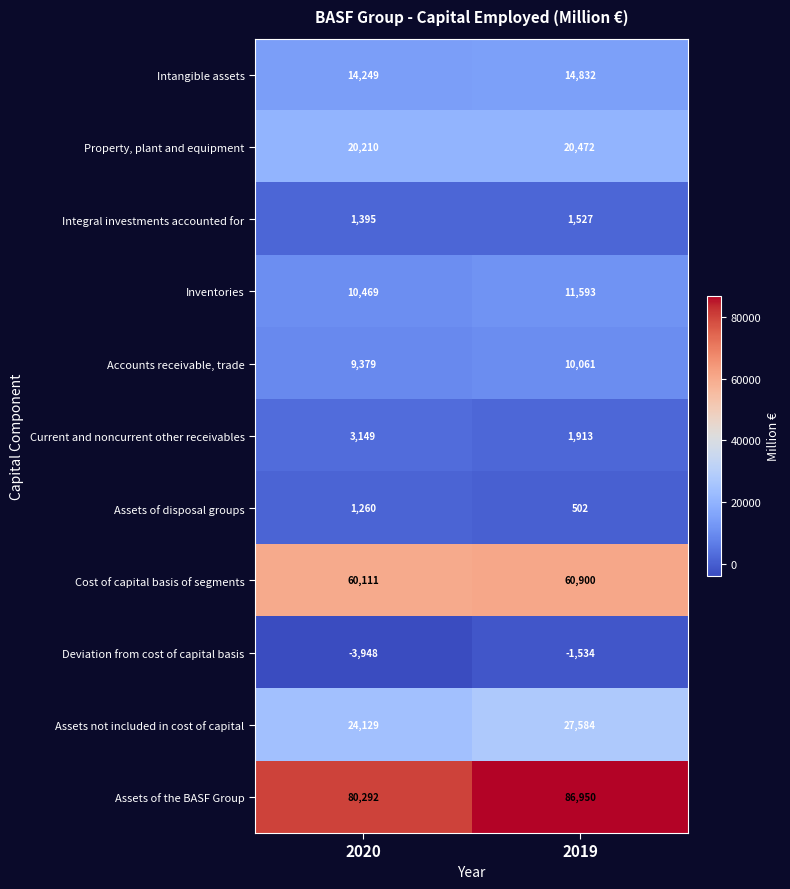

What is the difference between the highest and lowest values at 2020?

84240